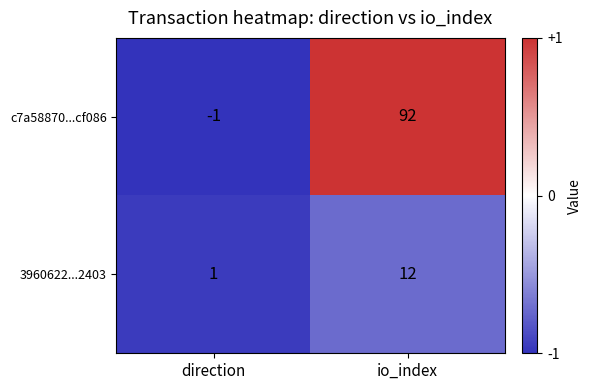

List the series in order of their peak value, lowest first.

3960622...2403, c7a58870...cf086